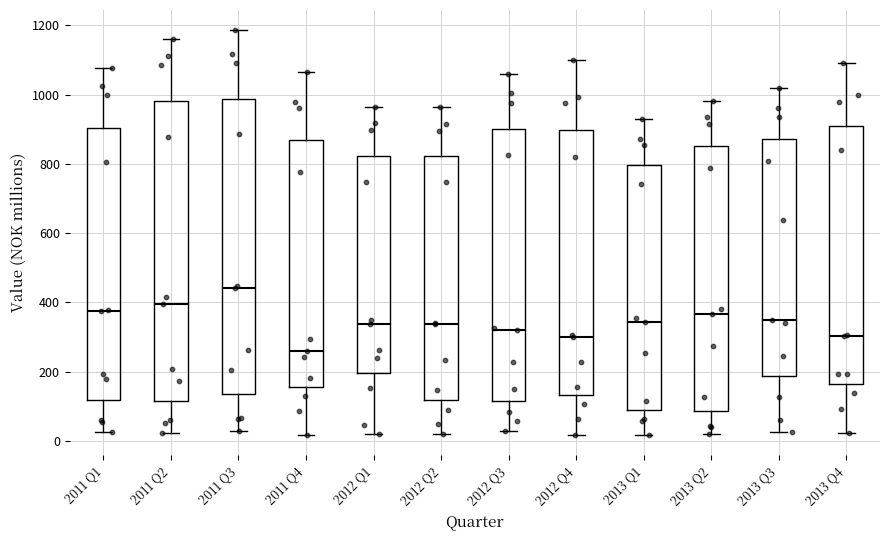

Which box's median line is the lowest?

2011 Q4